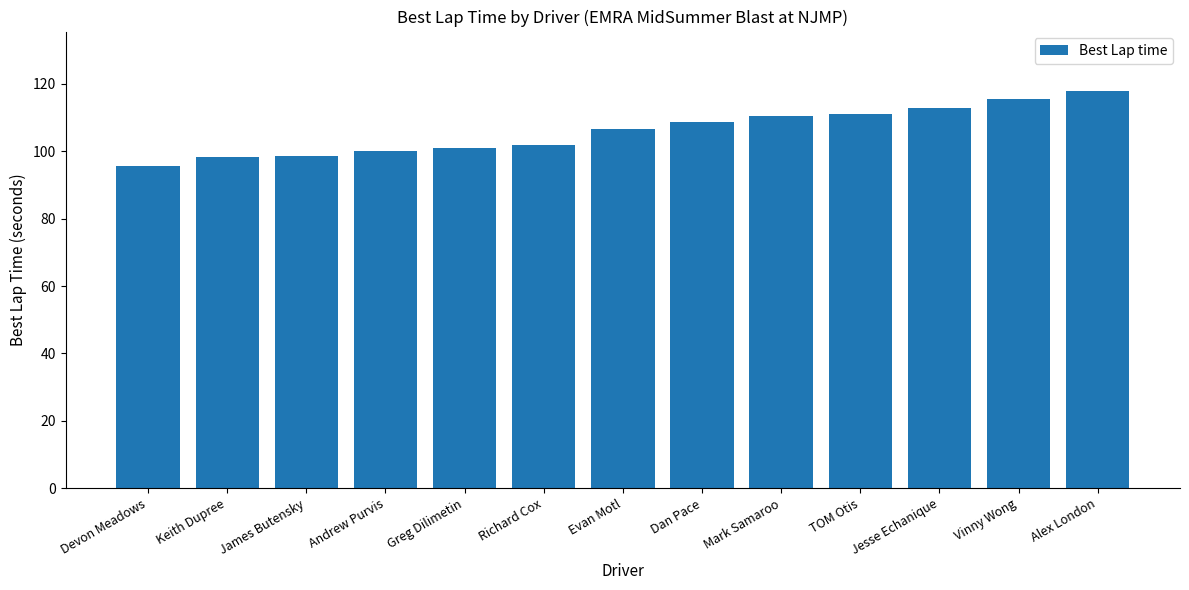

What is the greatest value displayed?

117.8